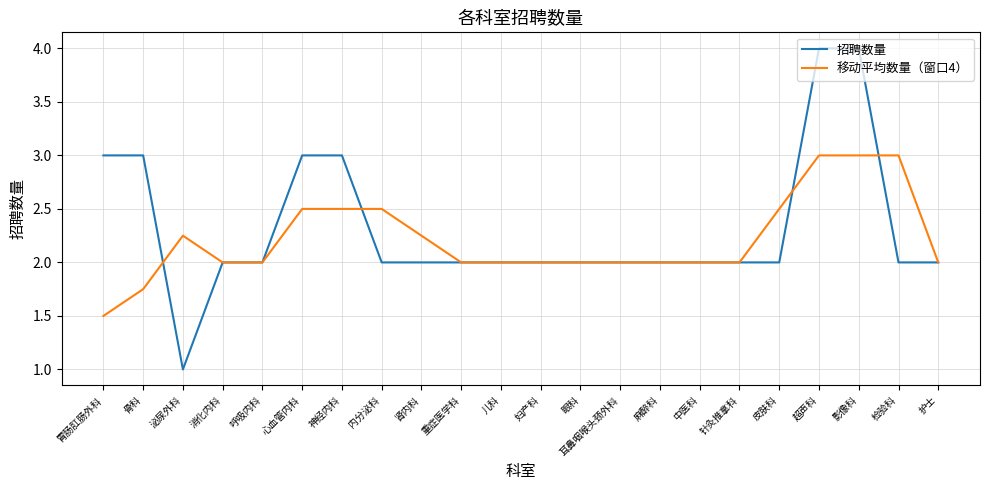

List the series in order of their peak value, lowest first.

移动平均数量（窗口4）, 招聘数量